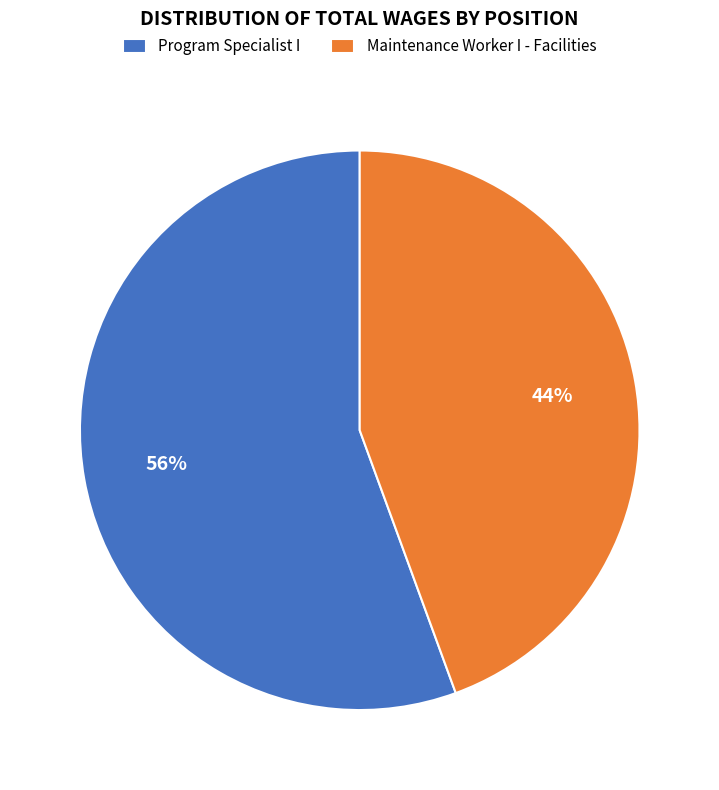

To the nearest percent, what is the combined percentage of Program Specialist I and Maintenance Worker I - Facilities?

100%